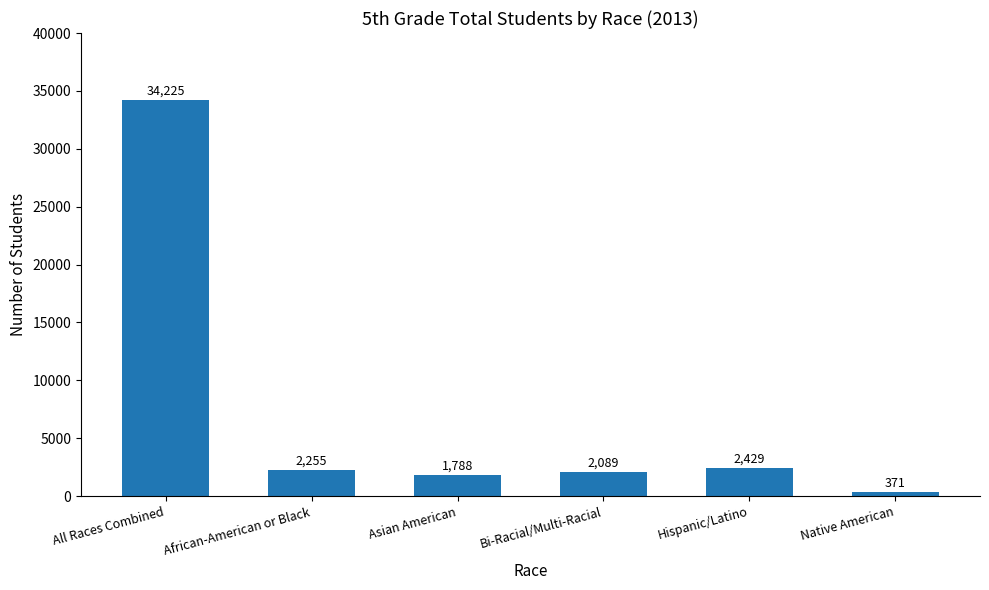

The chart shows a value of 2089 at Bi-Racial/Multi-Racial. True or false?

True